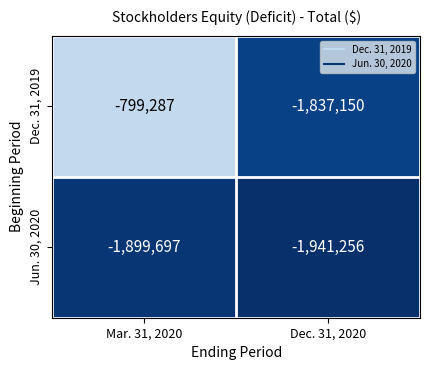

At Dec. 31, 2020, list the series in order from smallest to largest.

Jun. 30, 2020, Dec. 31, 2019